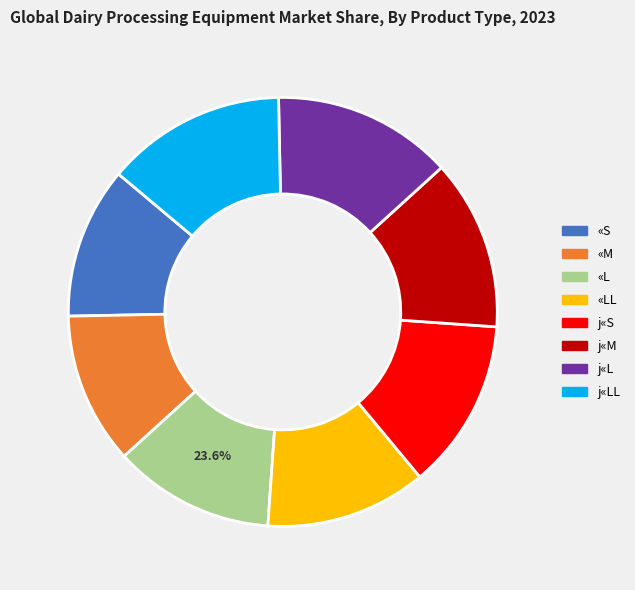

How many slices are in this pie chart?

8